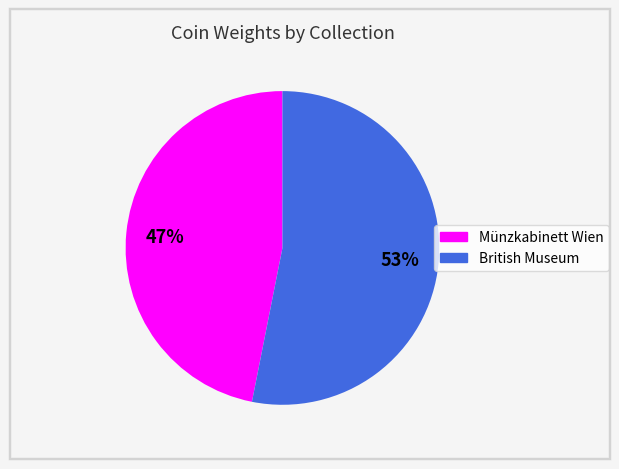

Rank the categories by value from lowest to highest.

Münzkabinett Wien, British Museum